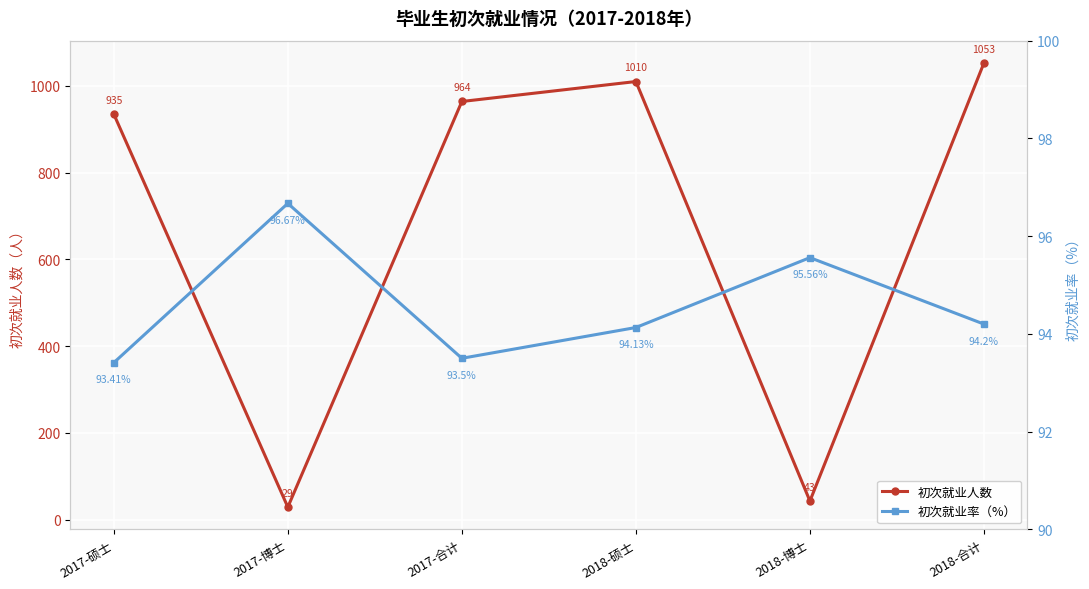

Where does the 初次就业率（%） series first go above 94?

2017-博士